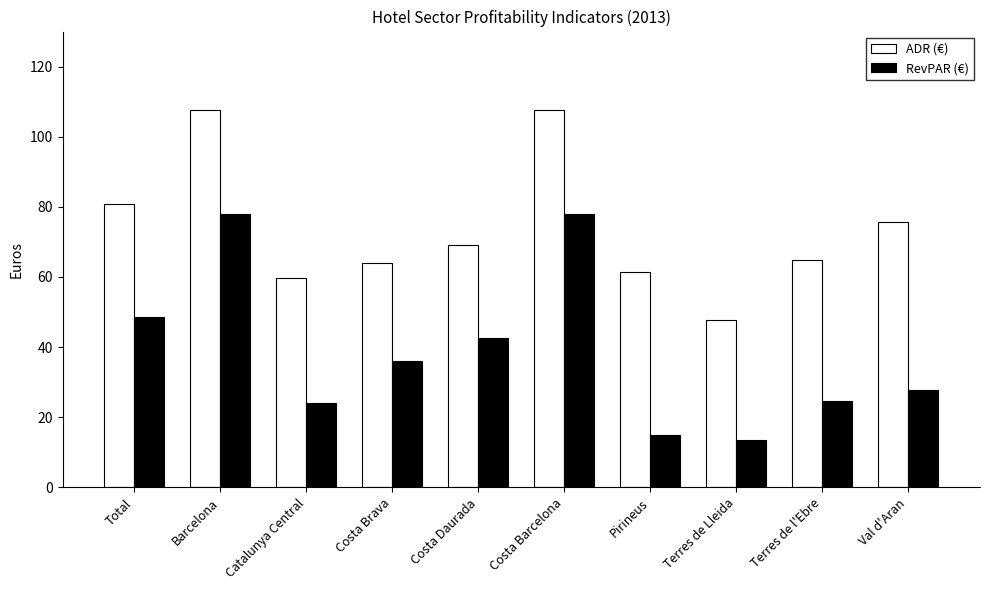

Which series has the widest spread of values?

RevPAR (€)